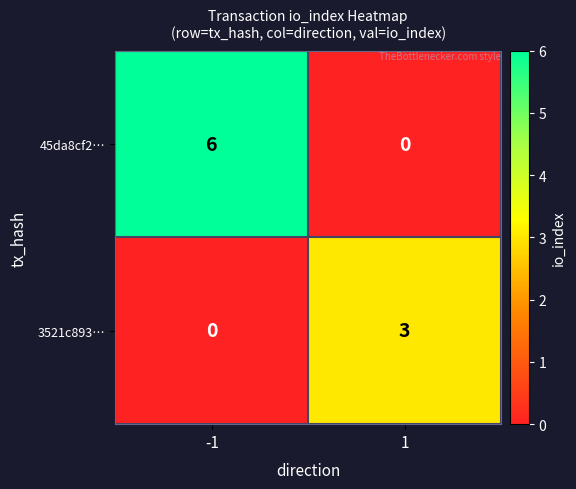

Which series has the widest spread of values?

45da8cf2…